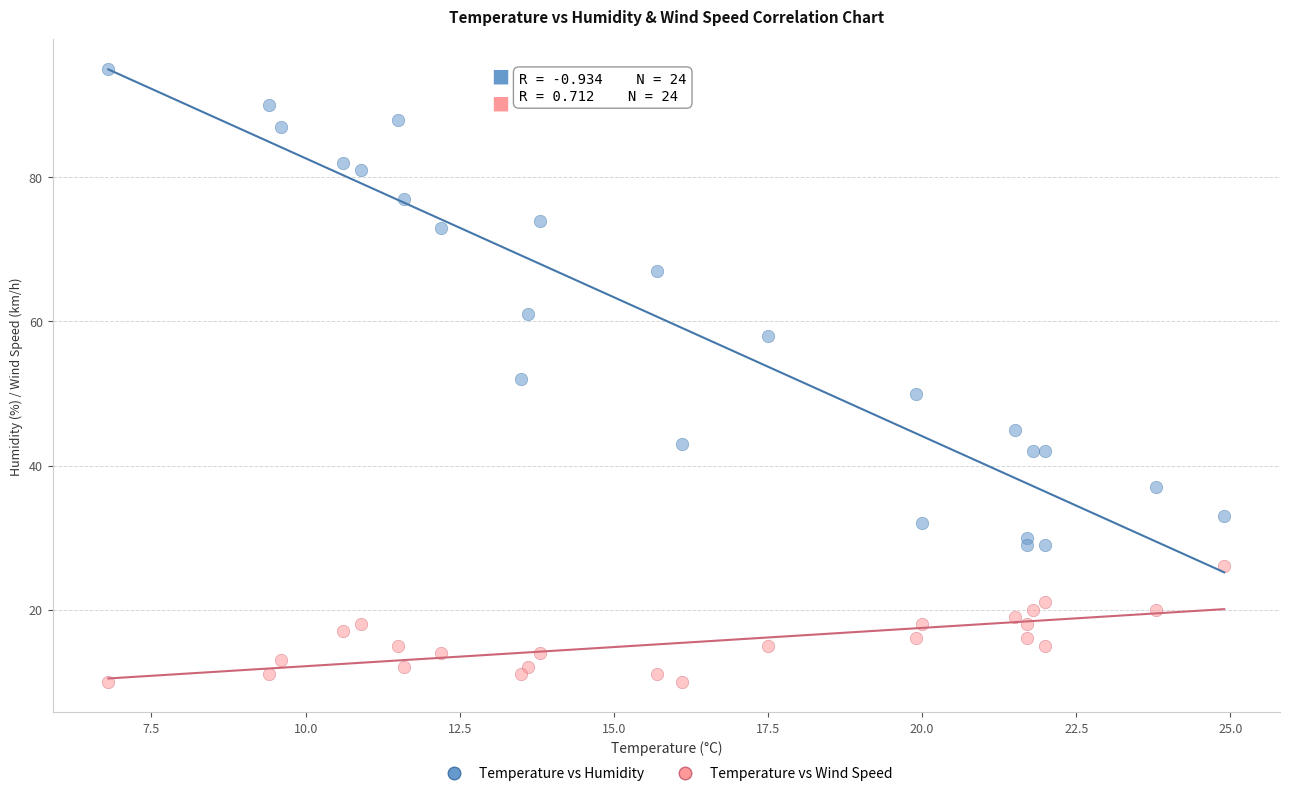

Across all data points, what is the range of Y values (max minus min)?

85